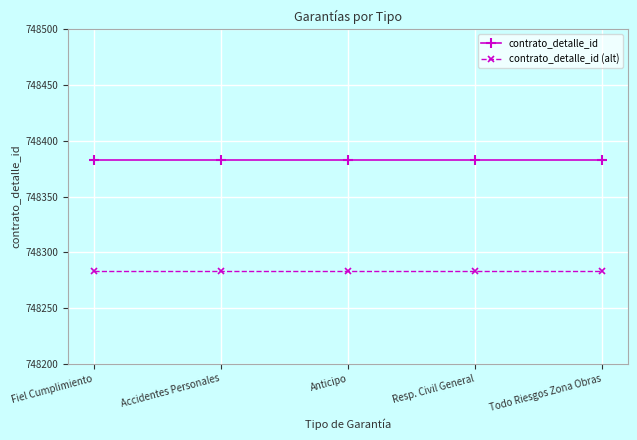

Rank the series by their maximum value, from highest to lowest.

contrato_detalle_id, contrato_detalle_id (alt)